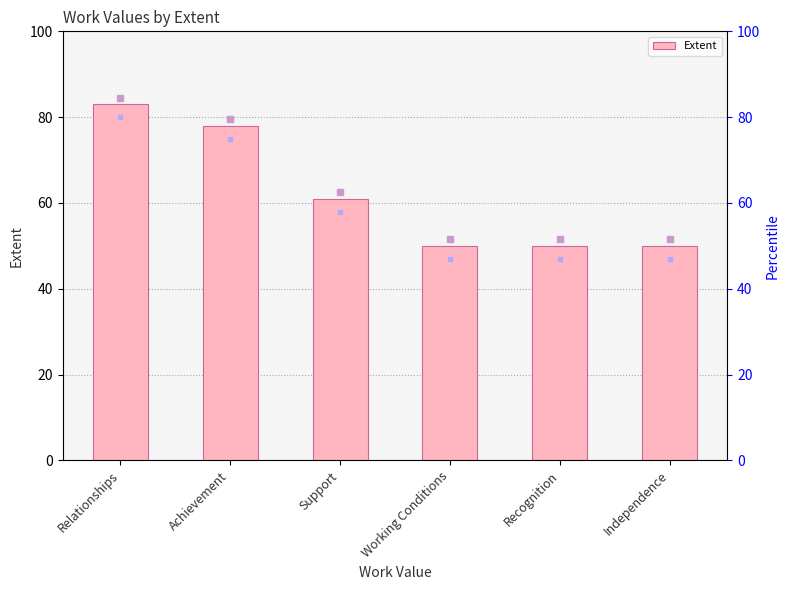

Reading right to left, transcribe all the data shown in this chart.

Independence=50	Recognition=50	Working Conditions=50	Support=61	Achievement=78	Relationships=83